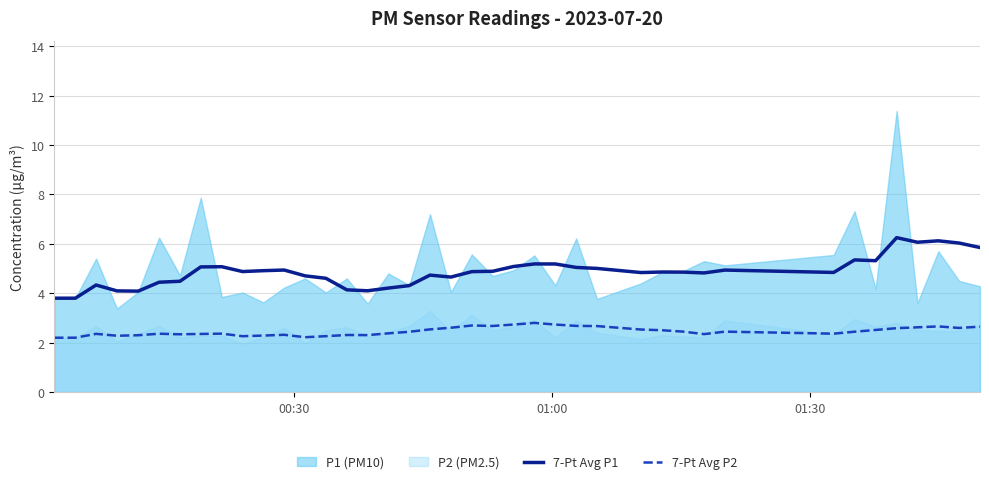

True or false: 7-Pt Avg P2 and 7-Pt Avg P1 cross at least once.

False